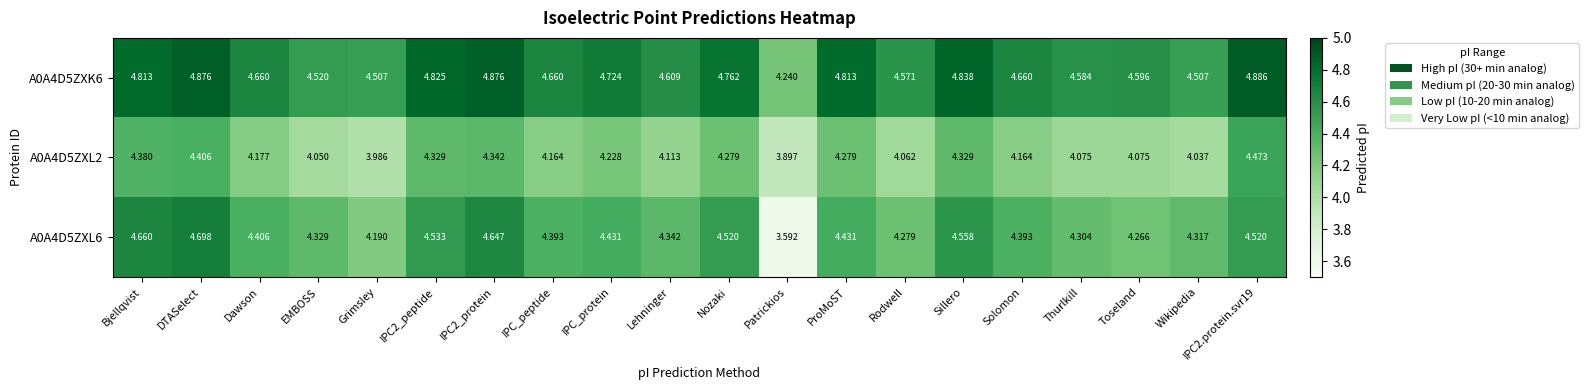

At which label is A0A4D5ZXL2 closest to 4?

Grimsley